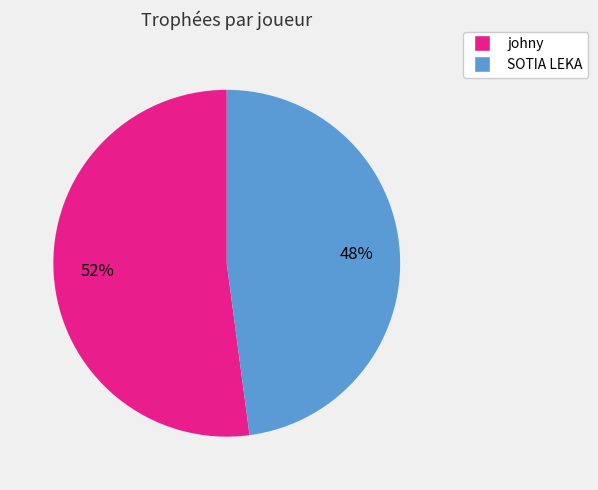

Does any single category account for the majority?

Yes